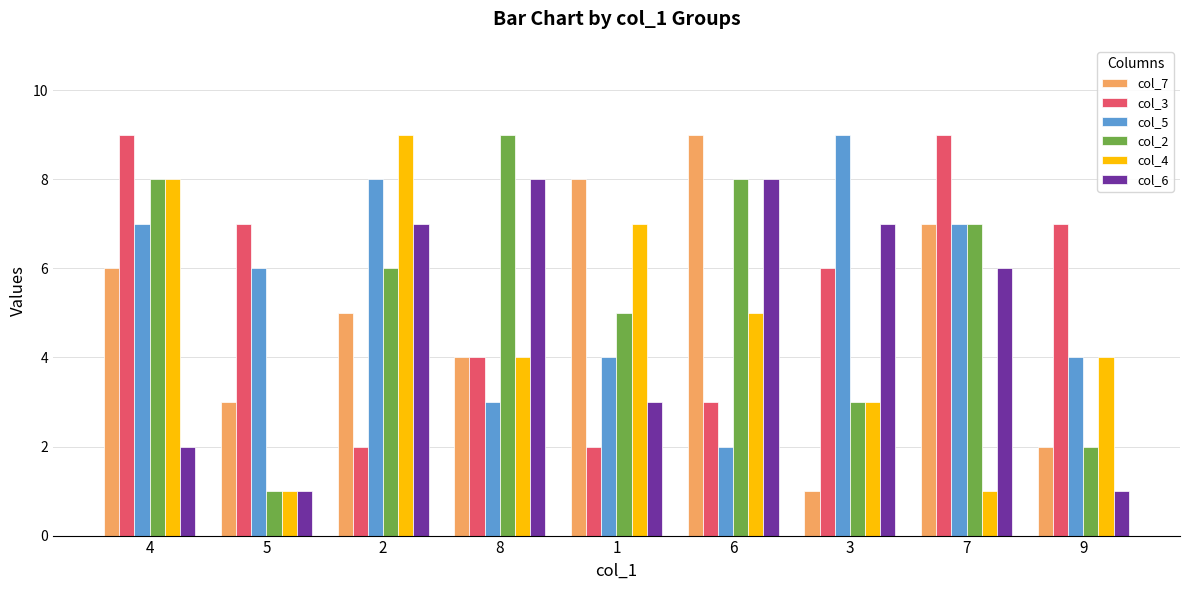

At 2, list the series in order from largest to smallest.

col_4, col_5, col_6, col_2, col_7, col_3